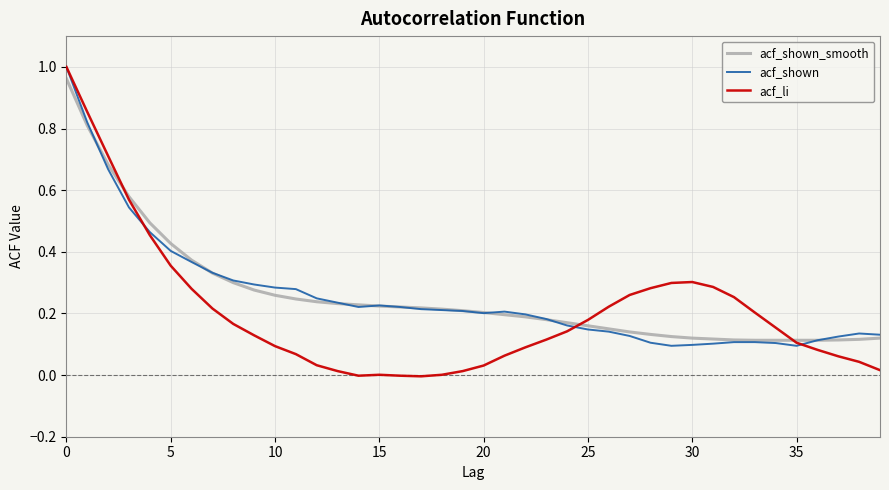

Which series has the widest spread of values?

acf_li